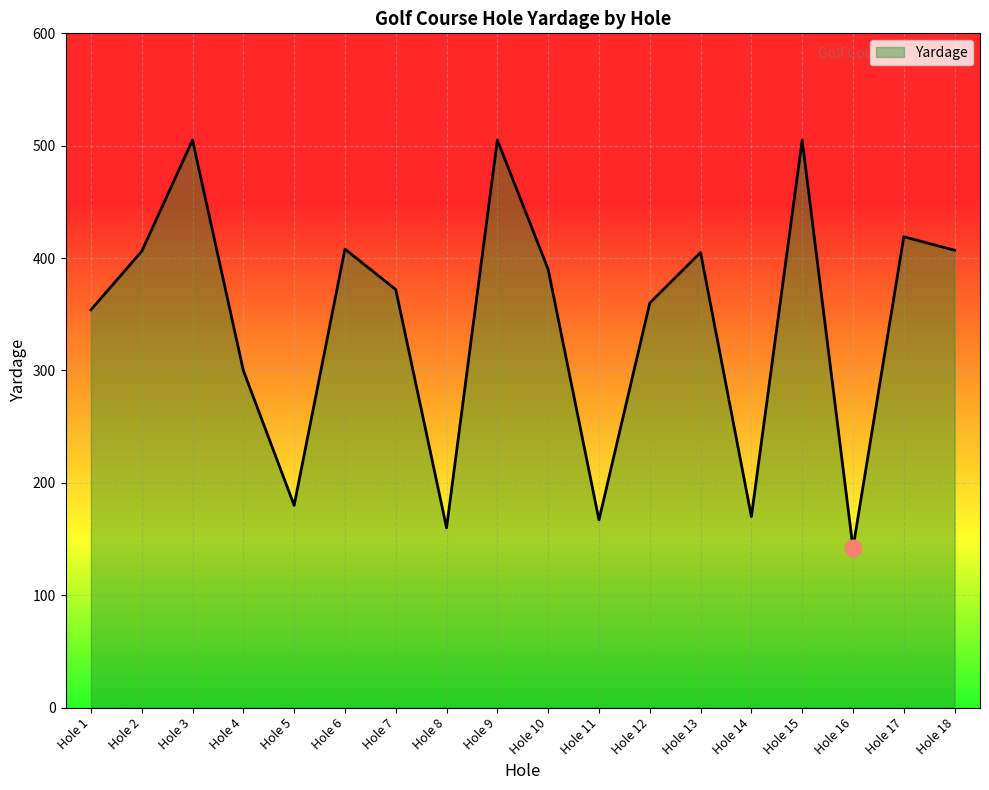

Is it true that the value at Hole 4 is 300?

True